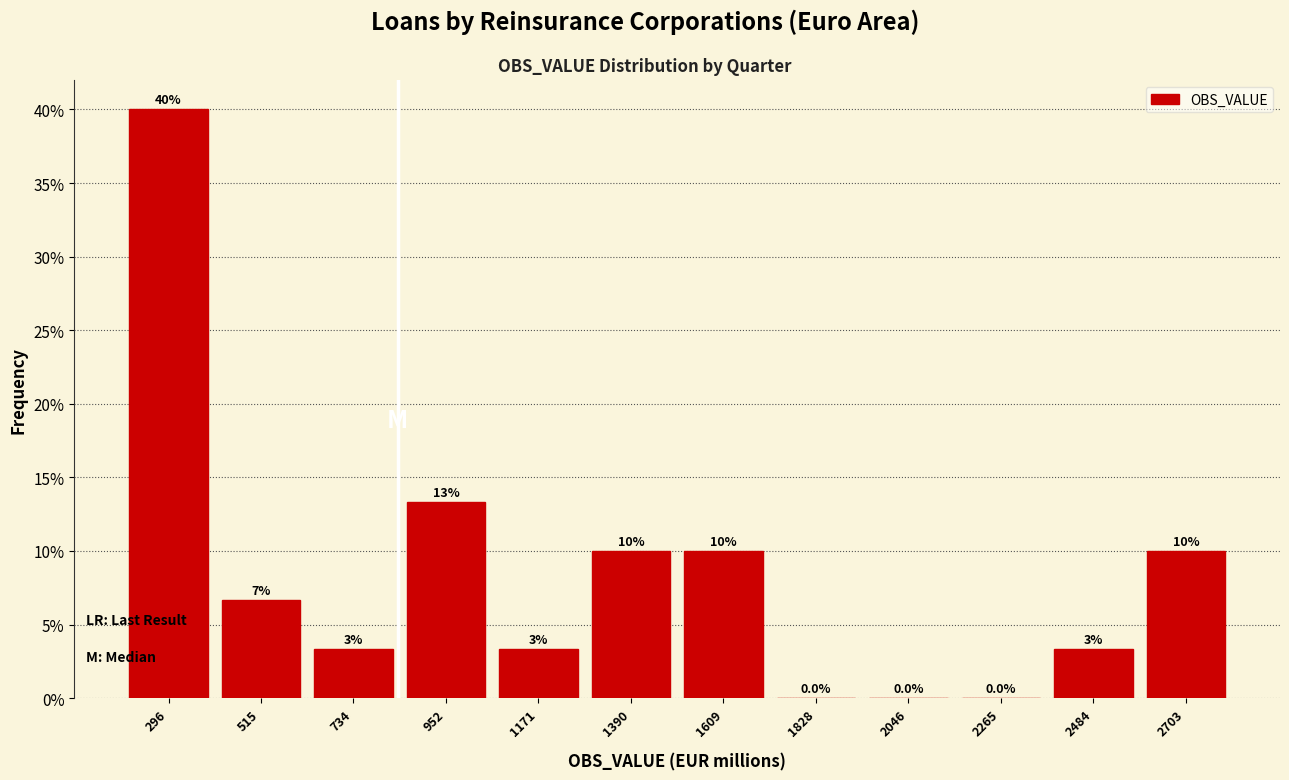

Over which range of the x-axis is the bar tallest?

200 to 400